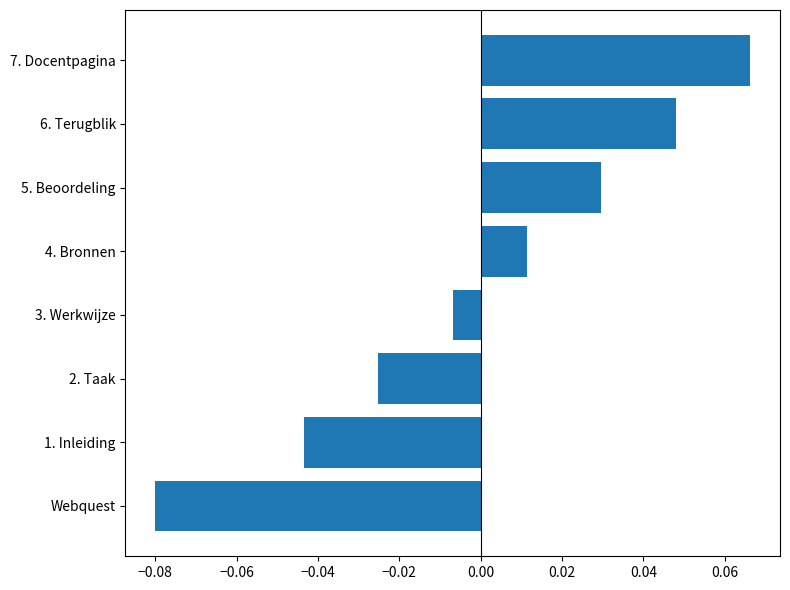

Rank the categories by value from highest to lowest.

7. Docentpagina, 6. Terugblik, 5. Beoordeling, 4. Bronnen, 3. Werkwijze, 2. Taak, 1. Inleiding, Webquest